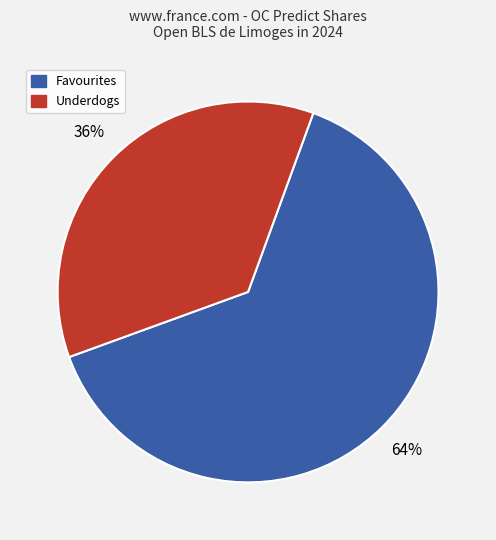

Which slice is the smallest?

Underdogs